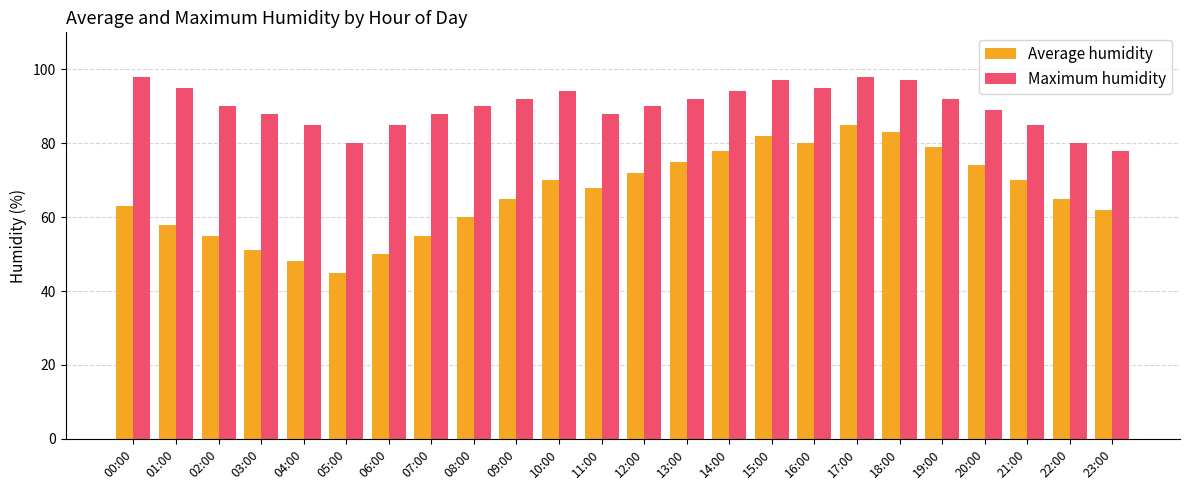

What is the value of the Average humidity bar at the 17th from the left?

80